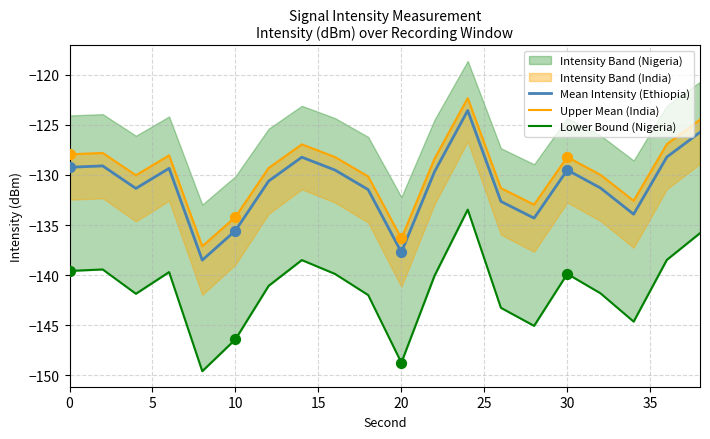

Which series reaches the minimum Y coordinate?

Lower Bound (Nigeria)